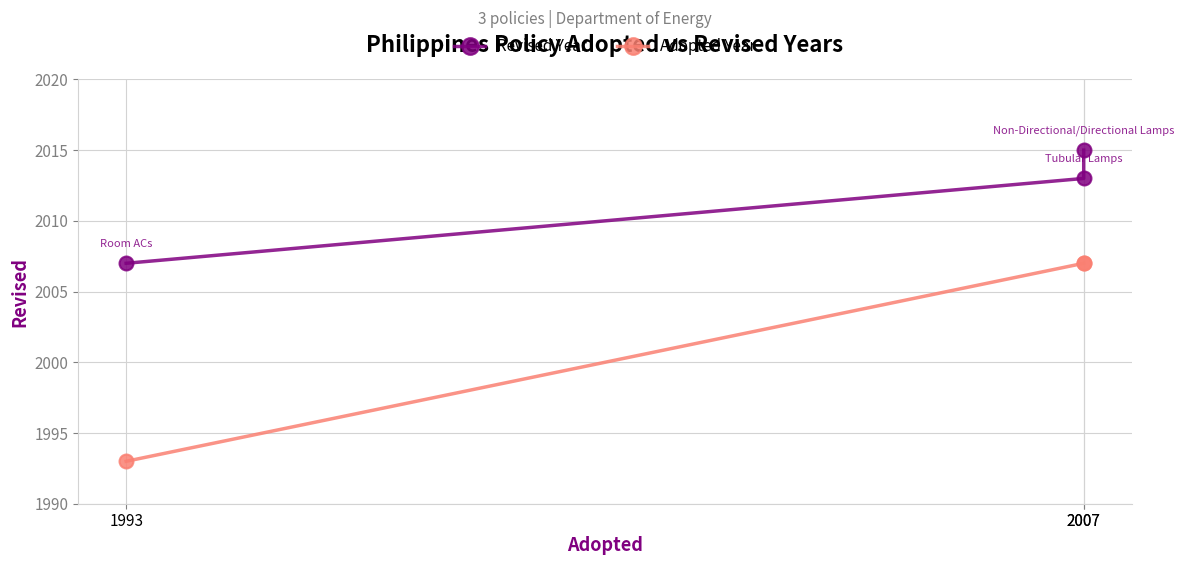

What is the lowest value of the Adopted Year series?

1993